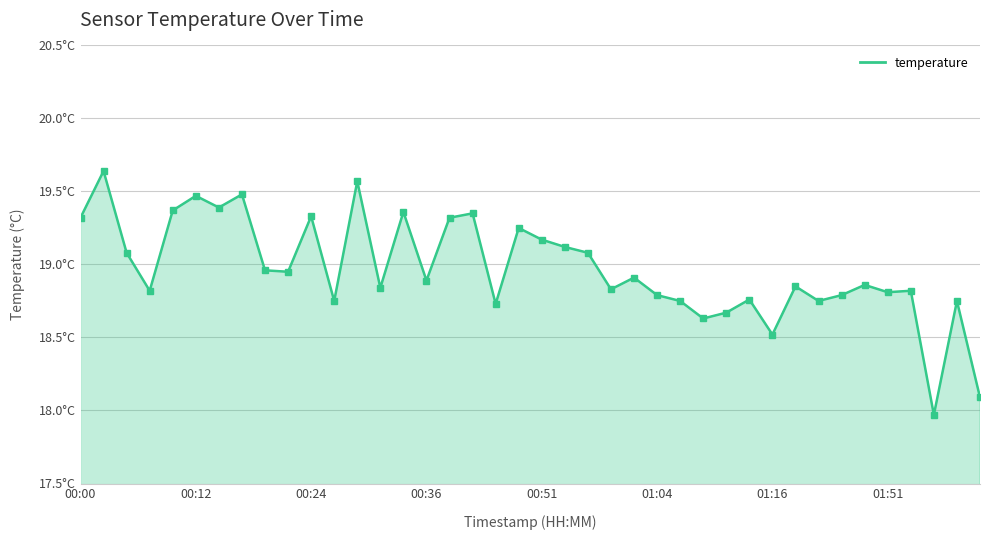

Where is the first local maximum?

00:02